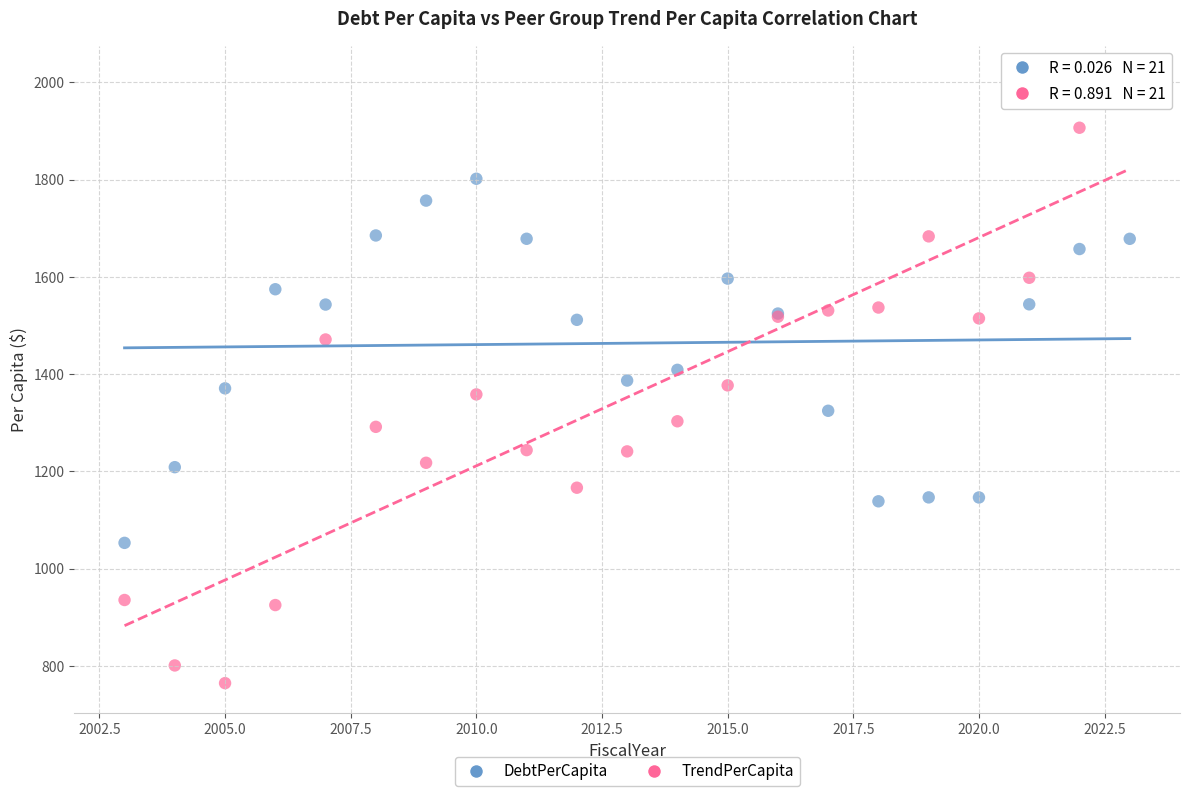

Which series has the largest Y range (max minus min)?

TrendPerCapita